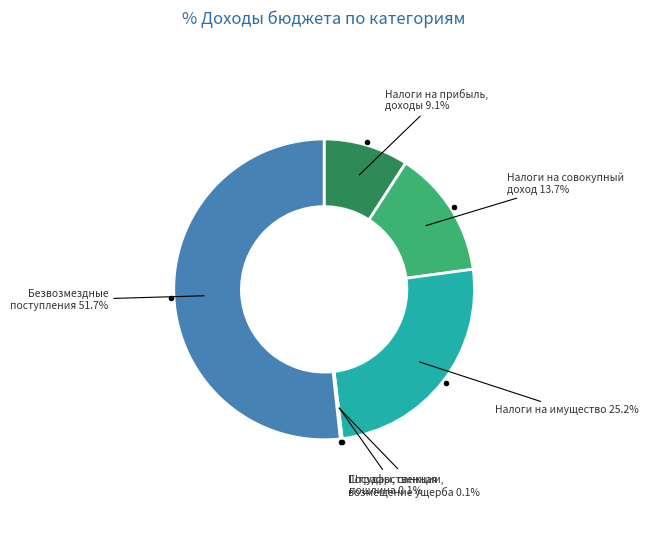

Does any single category account for the majority?

Yes